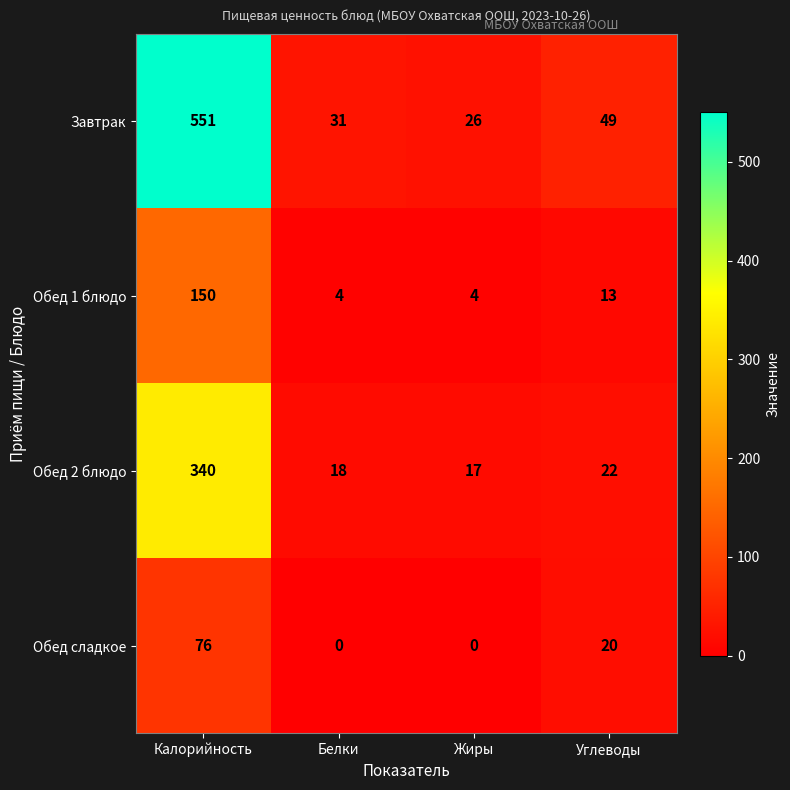

How many series are shown in this chart?

4